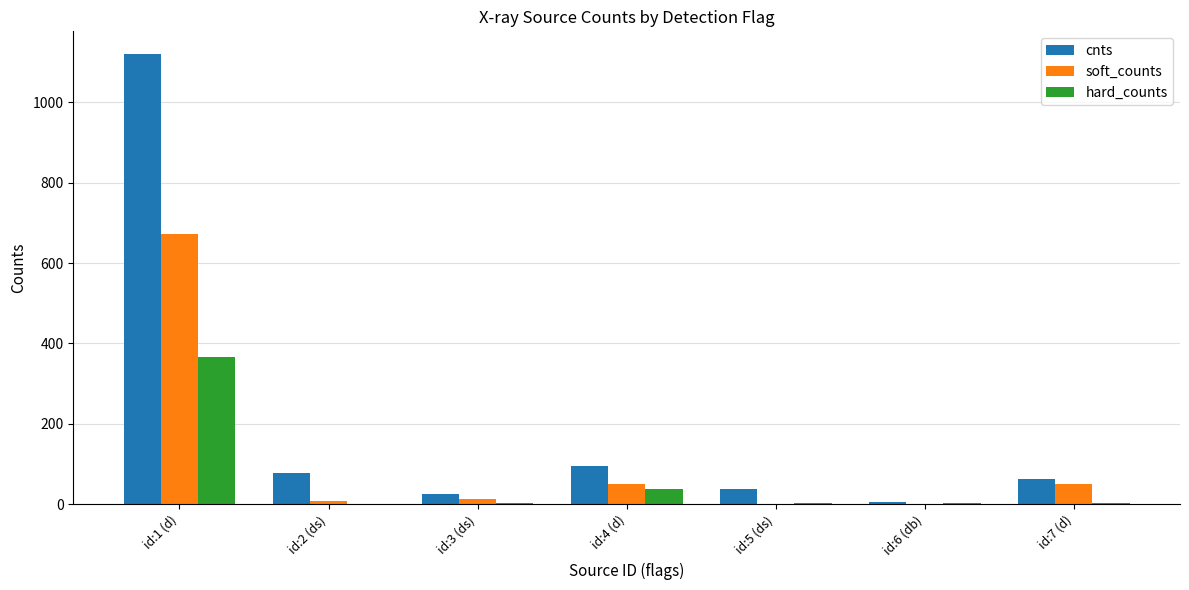

Which category has the highest value across all series?

id:1 (d)